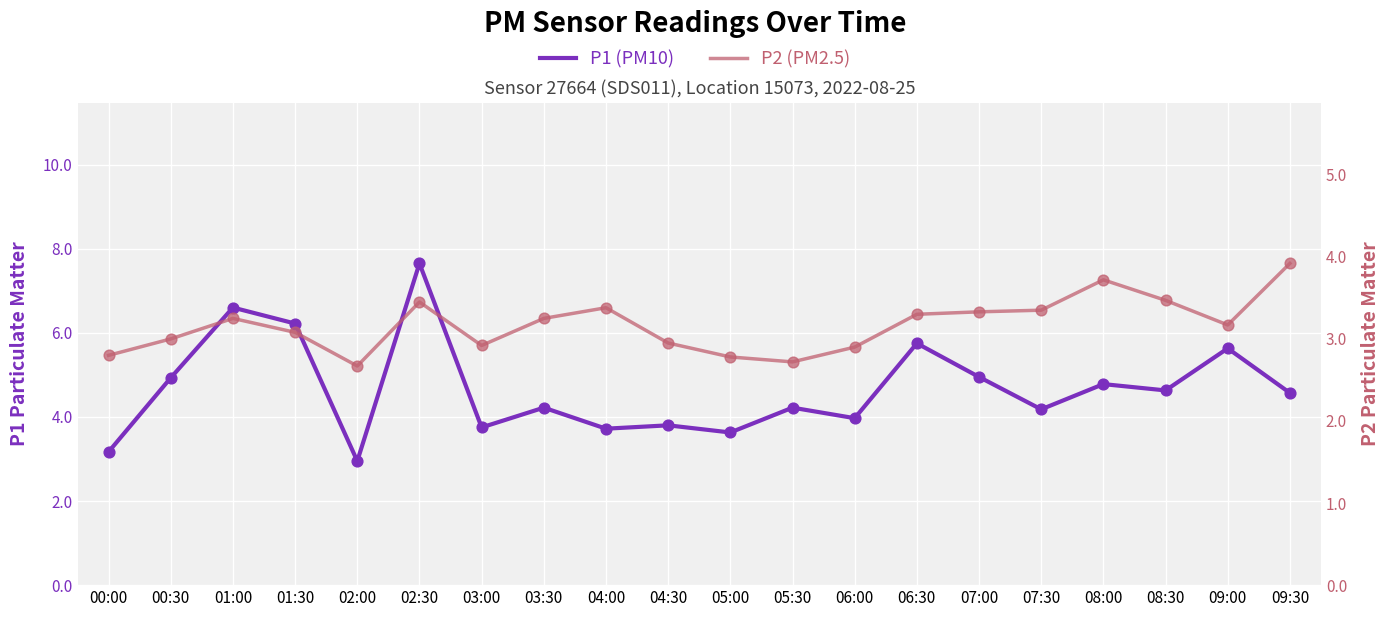

Which series has the widest spread of Y values?

P1